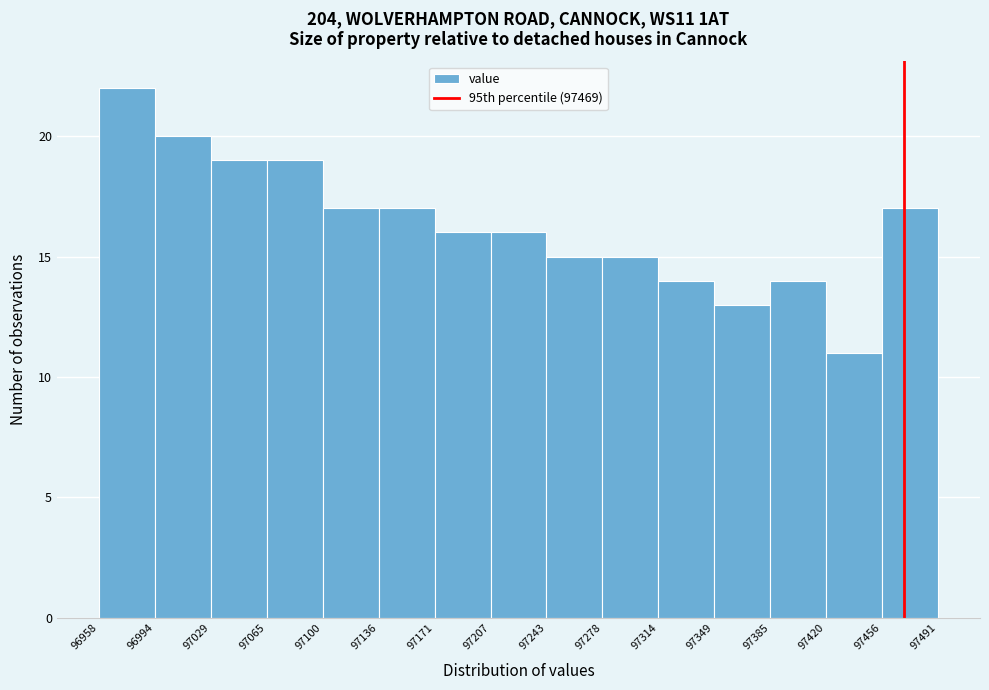

Reading left to right, transcribe this chart: for each bar, give the range it covers on the x-axis and its height. The values are not printed on the chart, so give them approximately, as read against the axis.

96958 to 96994: 22
96994 to 97029: 20
97029 to 97065: 19
97065 to 97100: 19
97100 to 97136: 17
97136 to 97171: 17
97171 to 97207: 16
97207 to 97243: 16
97243 to 97278: 15
97278 to 97314: 15
97314 to 97349: 14
97349 to 97385: 13
97385 to 97420: 14
97420 to 97456: 11
97456 to 97491: 17